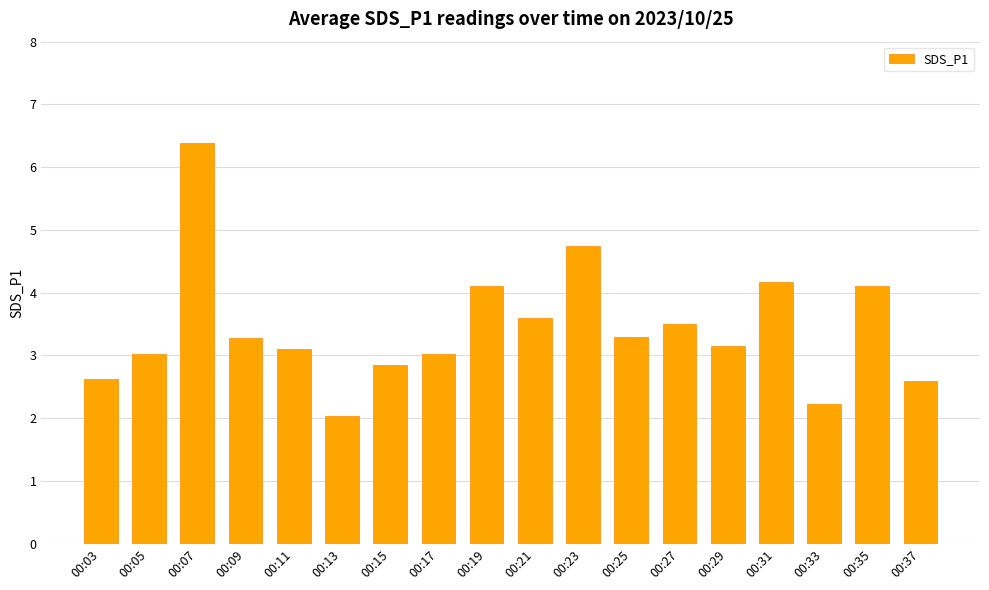

True or false: the data shows 3.1 at 00:11.

True